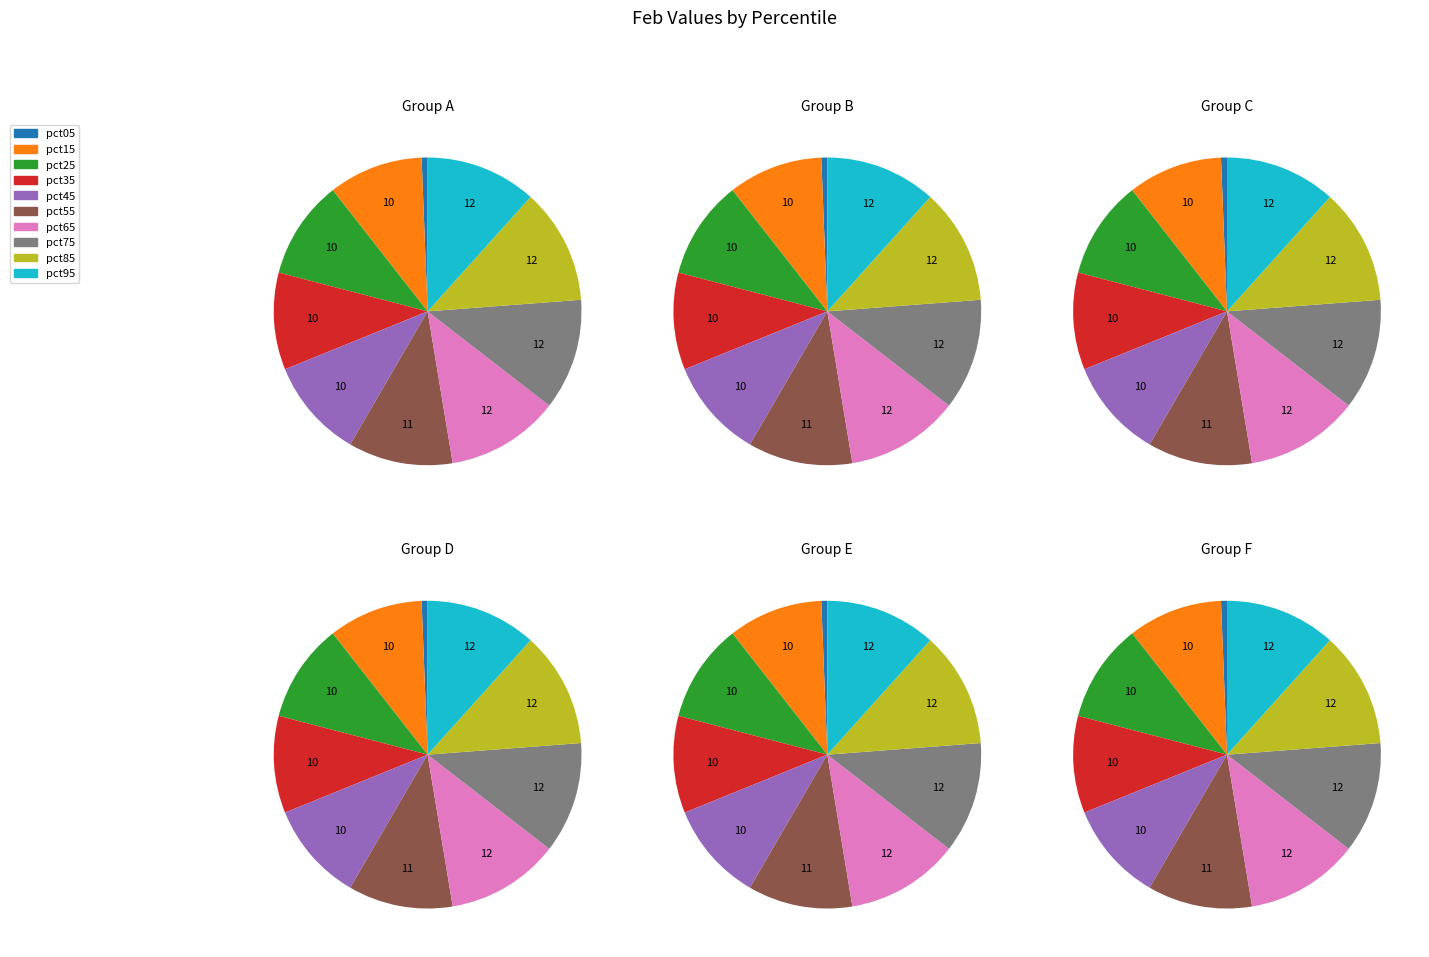

How many segments does this pie chart have?

10